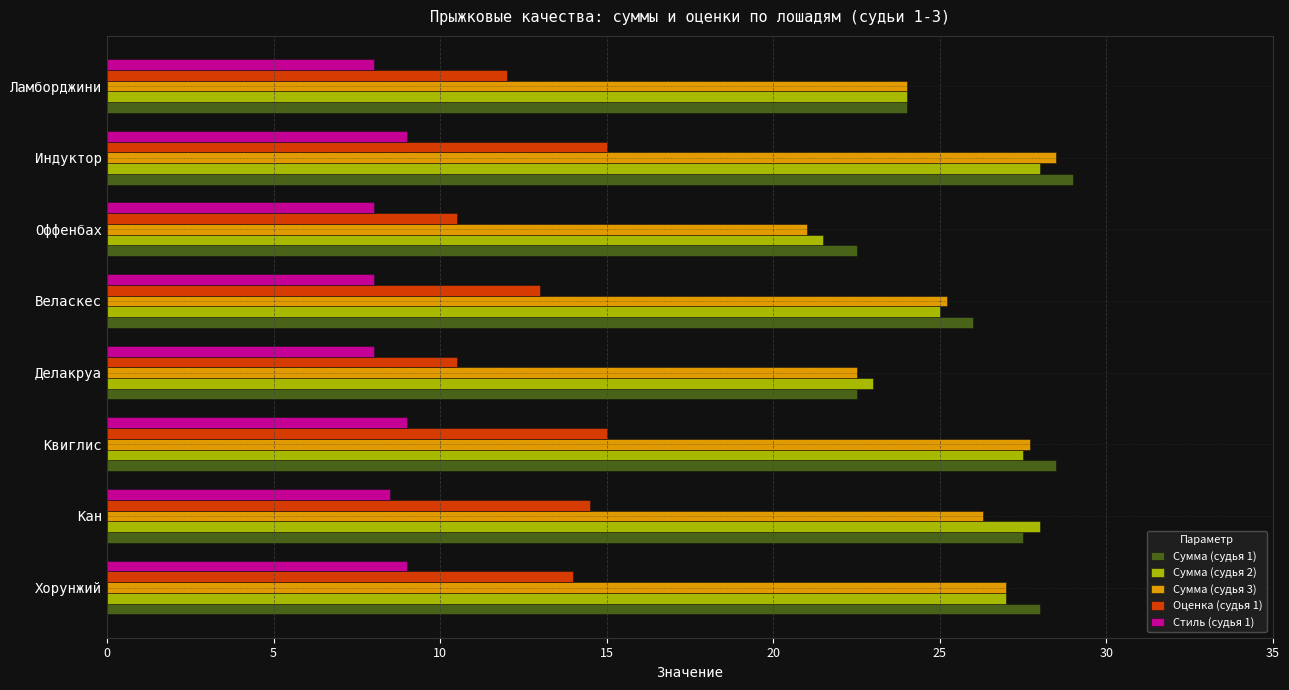

At which category is the sum across all series the highest?

Индуктор